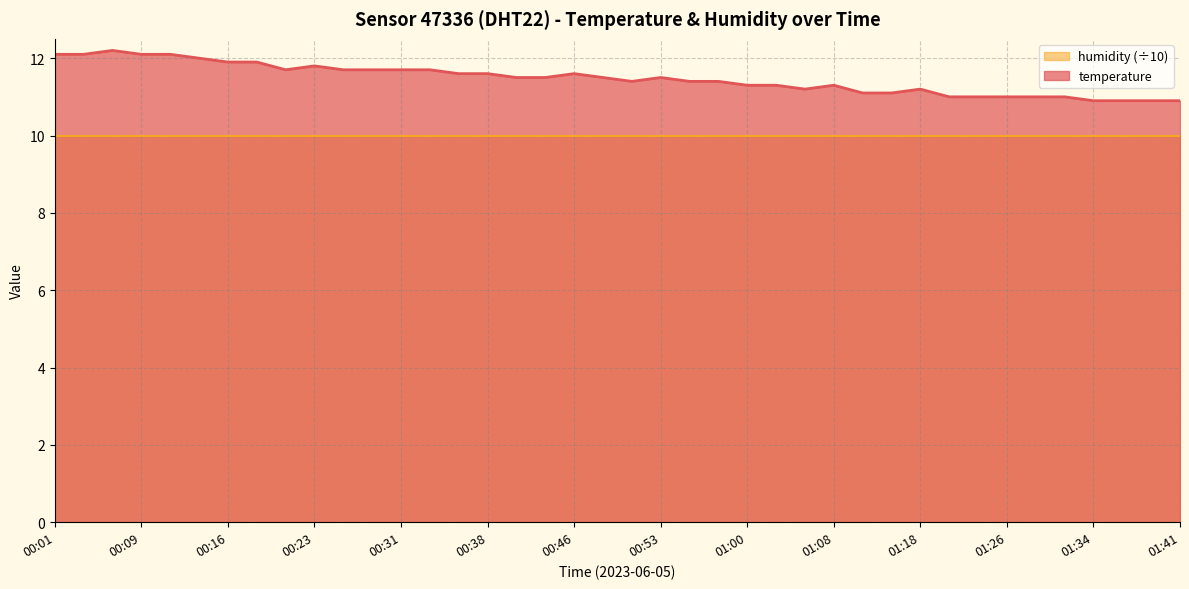

What is the smallest value displayed?

10.0